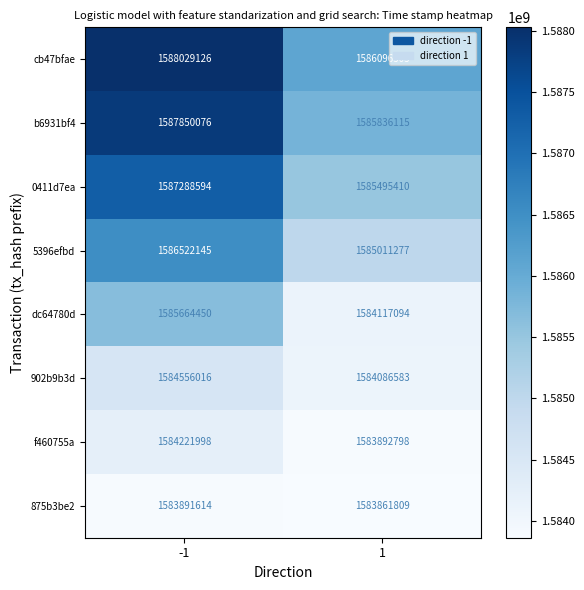

What is the minimum value for 5396efbd?

1585011277